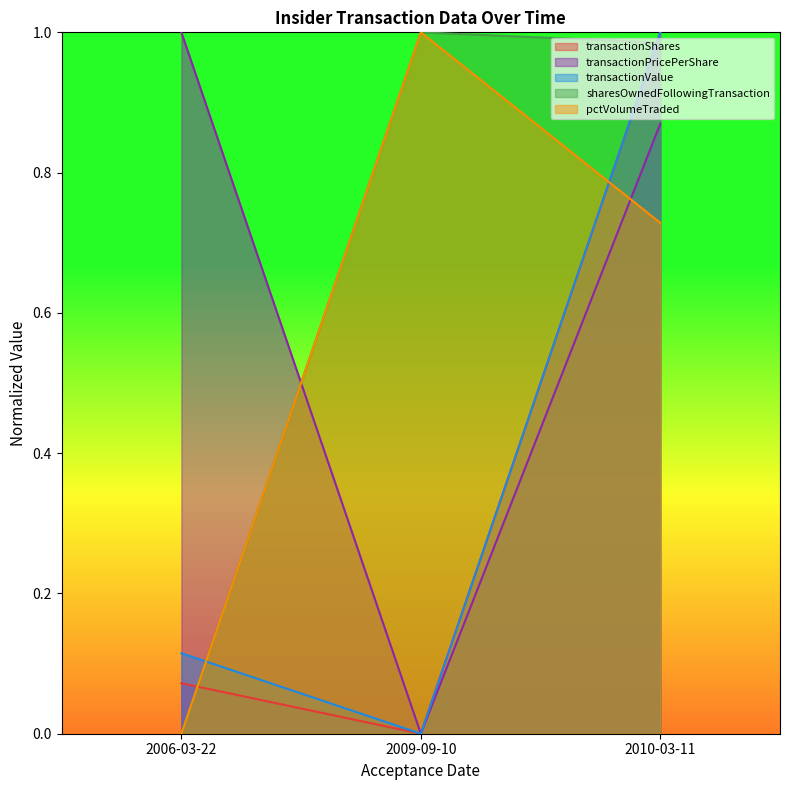

Does the chart display data point markers on the line(s)?

No